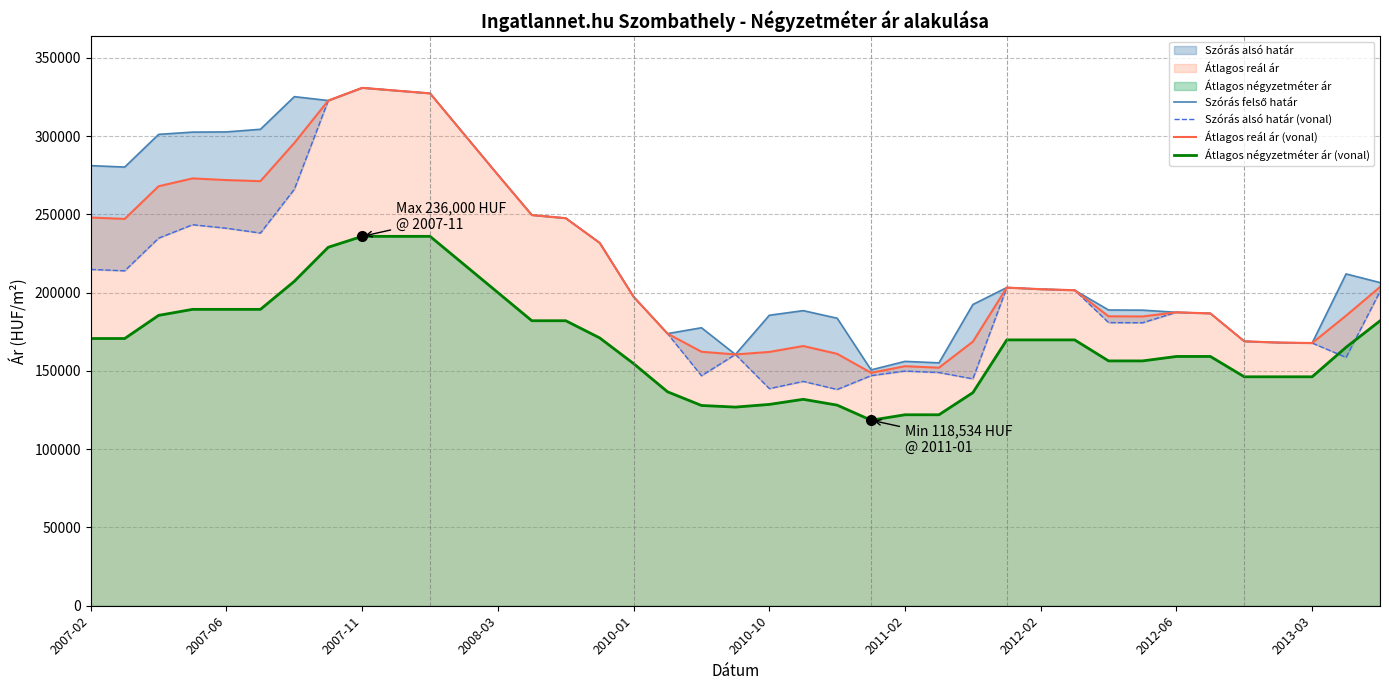

The Átlagos négyzetméter ár (vonal) series shows 89164 at 2012-02. True or false?

False